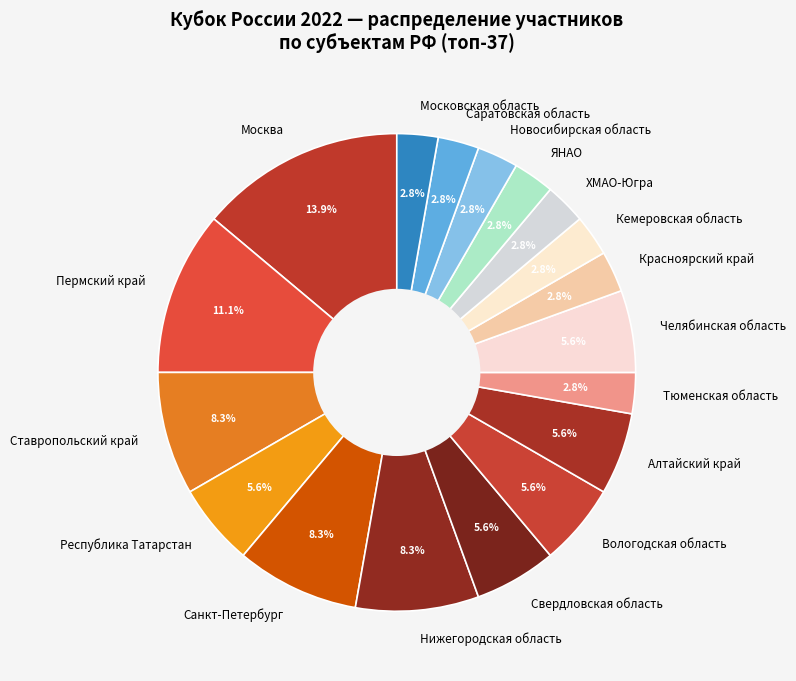

True or false: Москва accounts for 28% of the total.

False